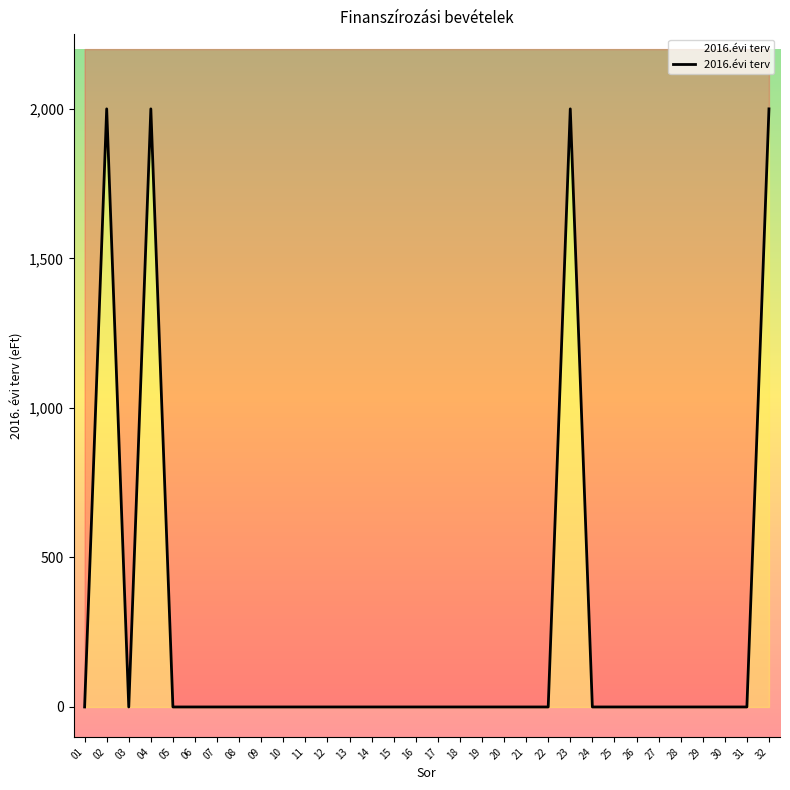

What is the difference between the maximum and minimum values?

2000